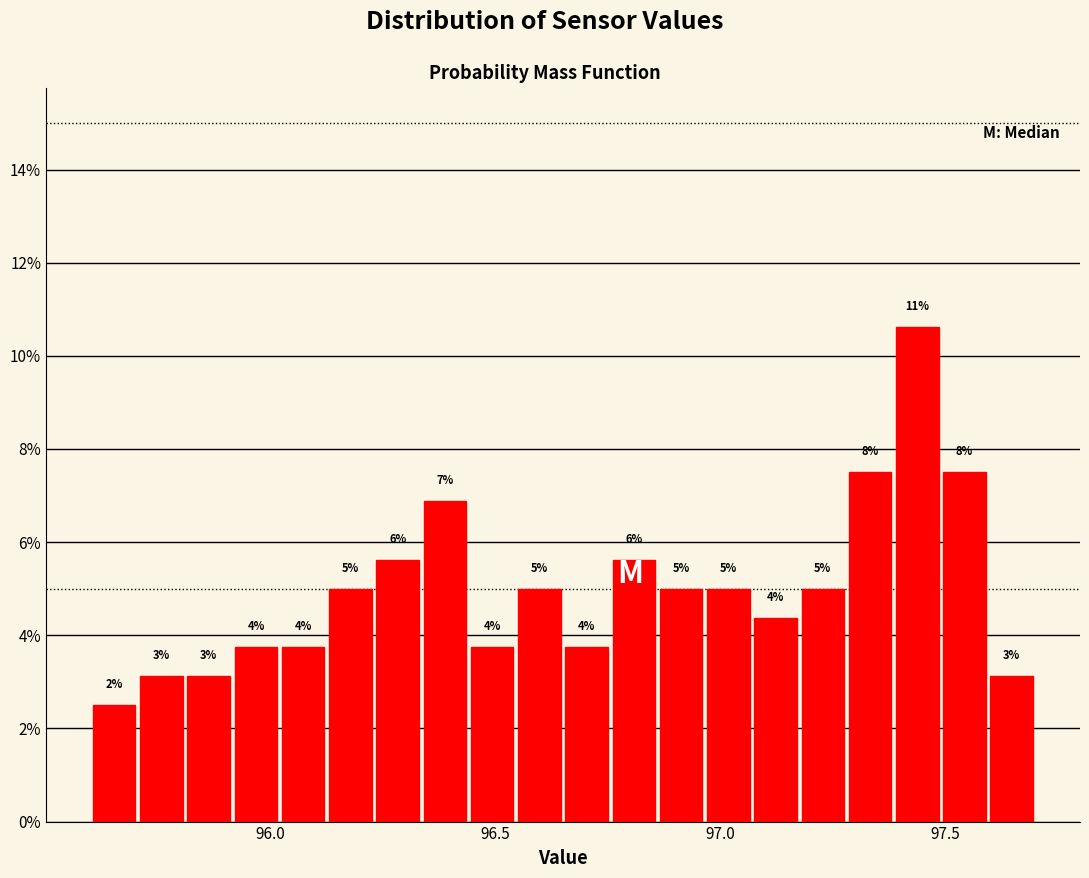

Around what value on the x-axis is the tallest bar? Give the approximate position of its centre, as read against the axis.

97.45